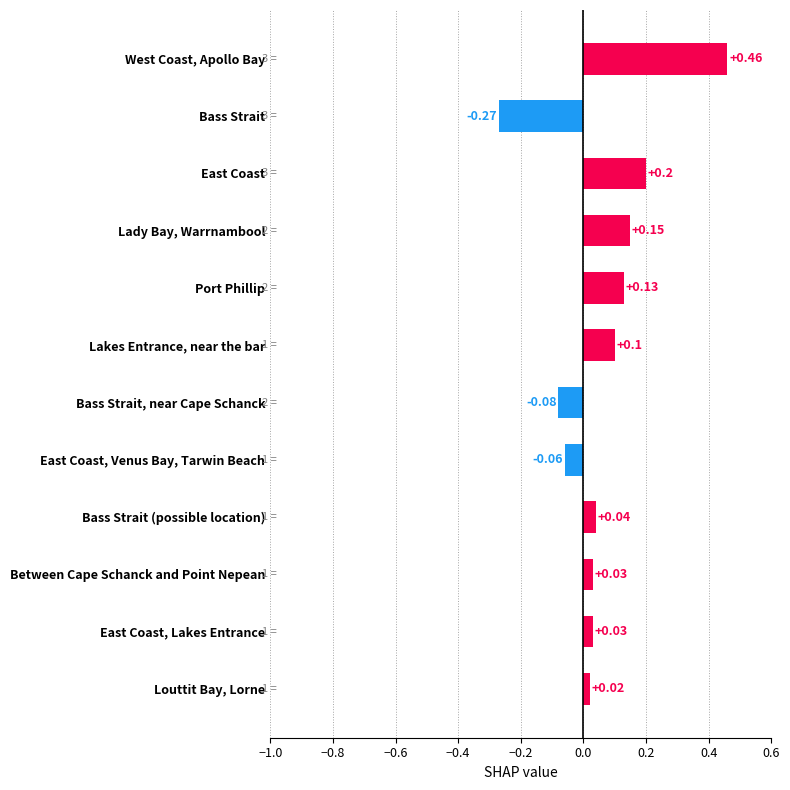

What is the difference between the maximum and minimum values?

0.7